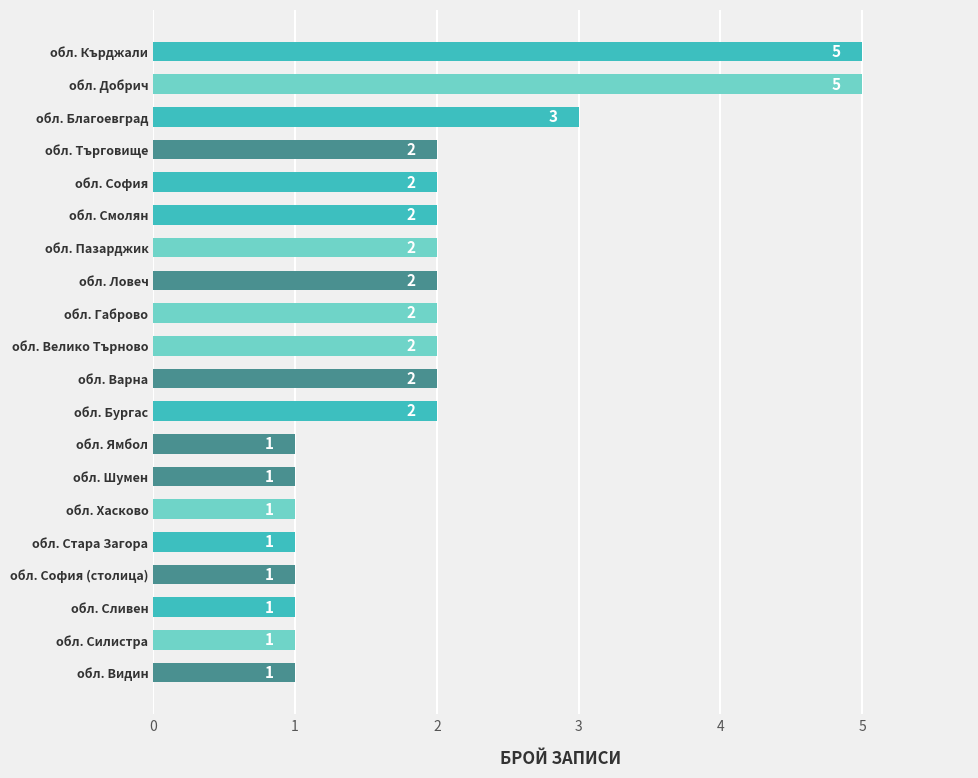

How many values are between 1 and 2?

17